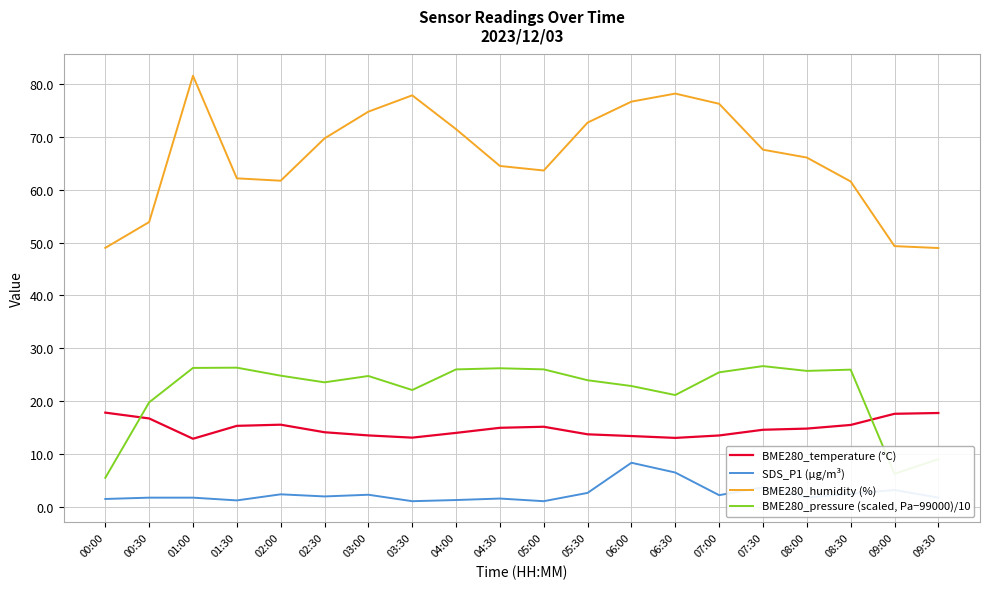

Which series has the largest total across all categories?

BME280_humidity (%)